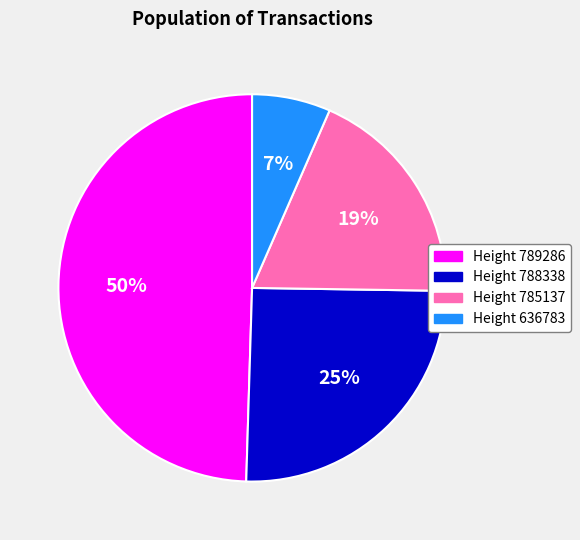

Between Height 636783 and Height 789286, which is larger?

Height 789286